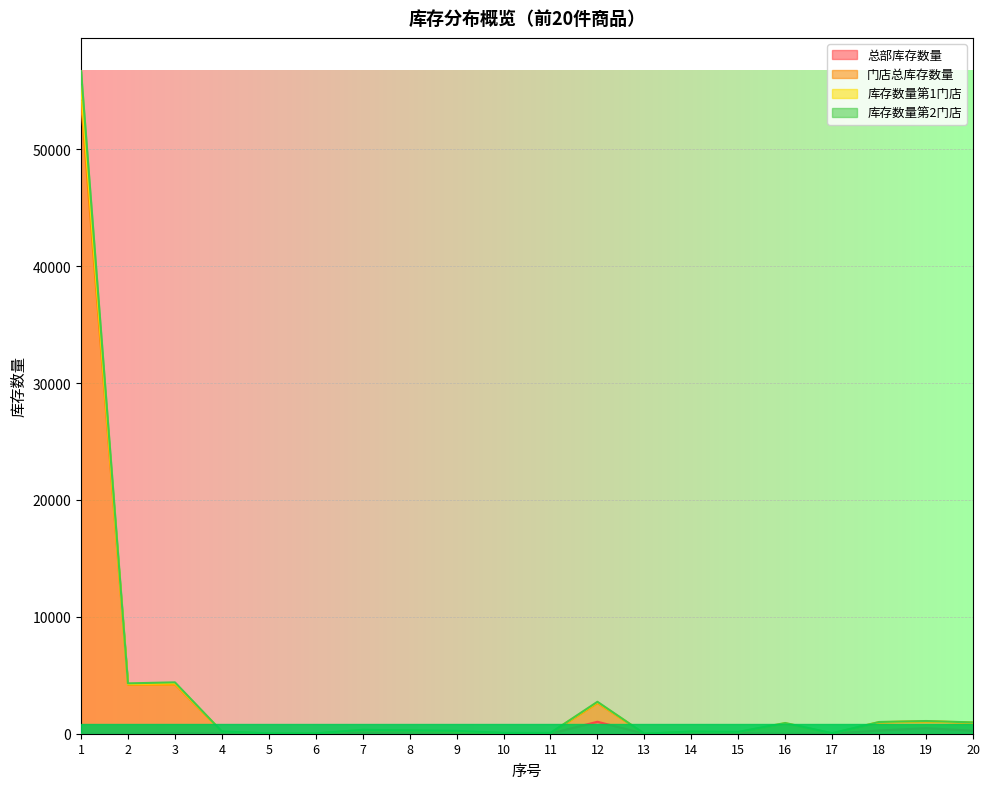

The value of 库存数量第2门店 at 14 is 168. True or false?

True